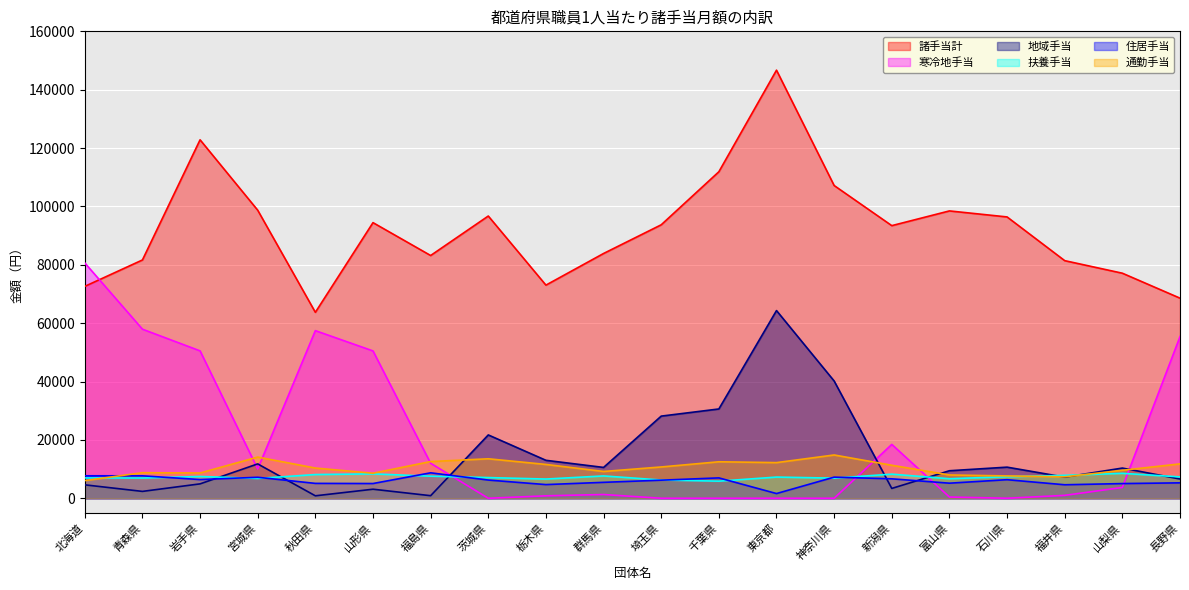

What is the maximum value shown in the chart?

146691